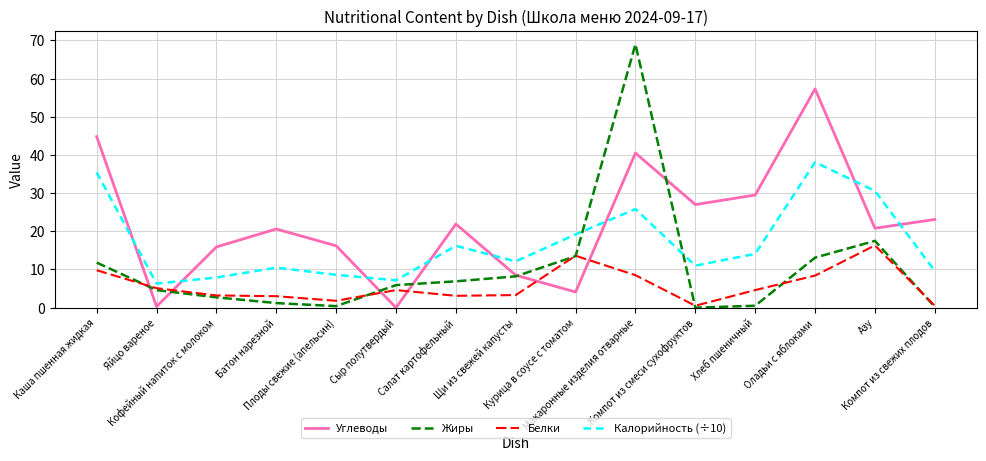

List the series in order of their overall mean, highest first.

Углеводы, Калорийность (÷10), Жиры, Белки